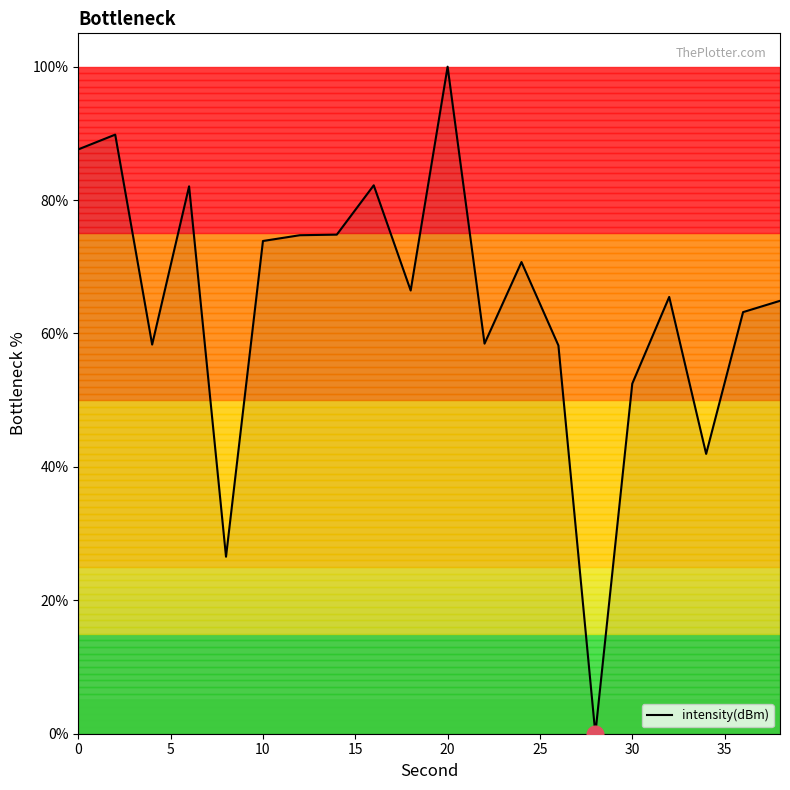

What is the difference between the maximum and minimum values?

100.0